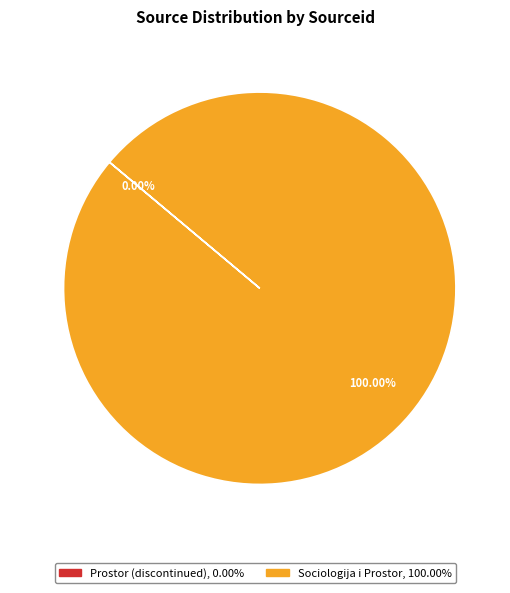

To the nearest percent, what is the difference between the largest and smallest slice percentages?

100%